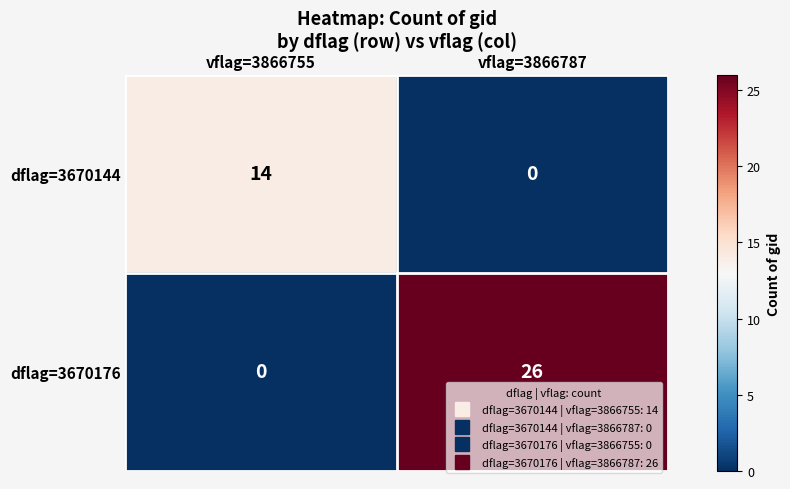

What is the total value across all series at vflag=3866787?

26